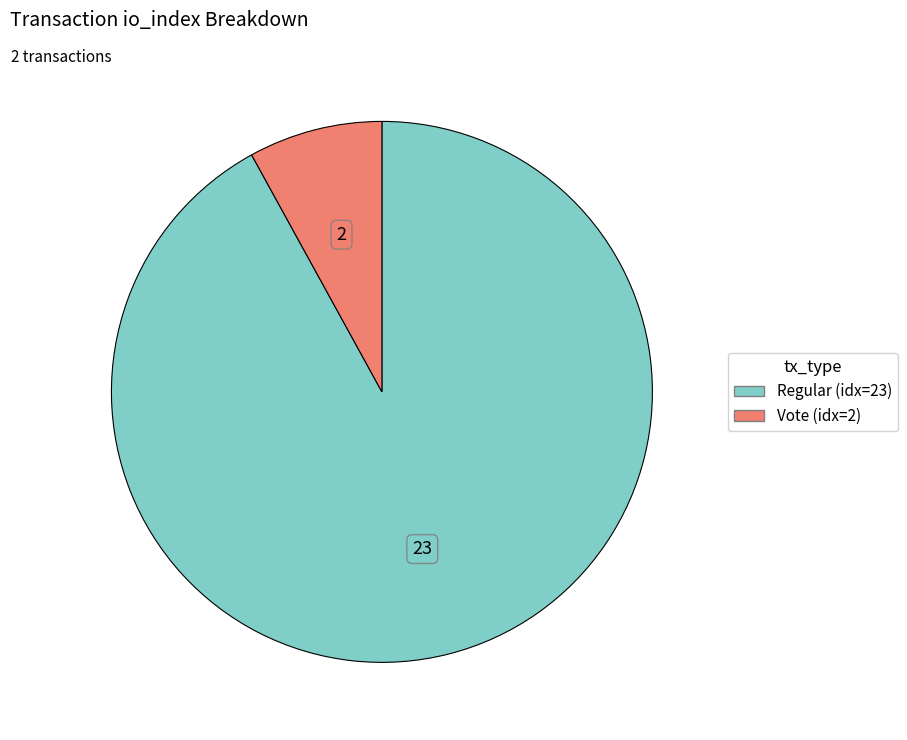

Is there a majority slice in this chart?

Yes